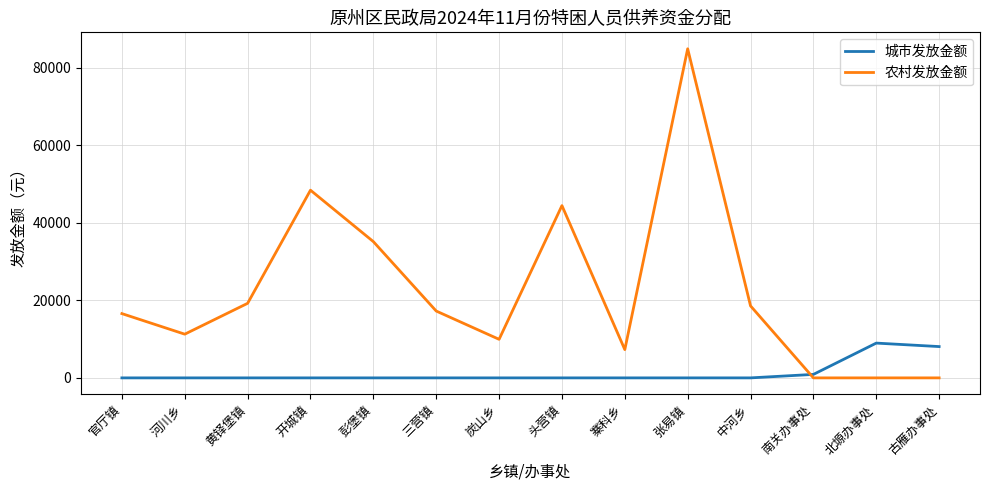

What is the sum of the 农村发放金额 values at 黄铎堡镇 and 头营镇?

63648